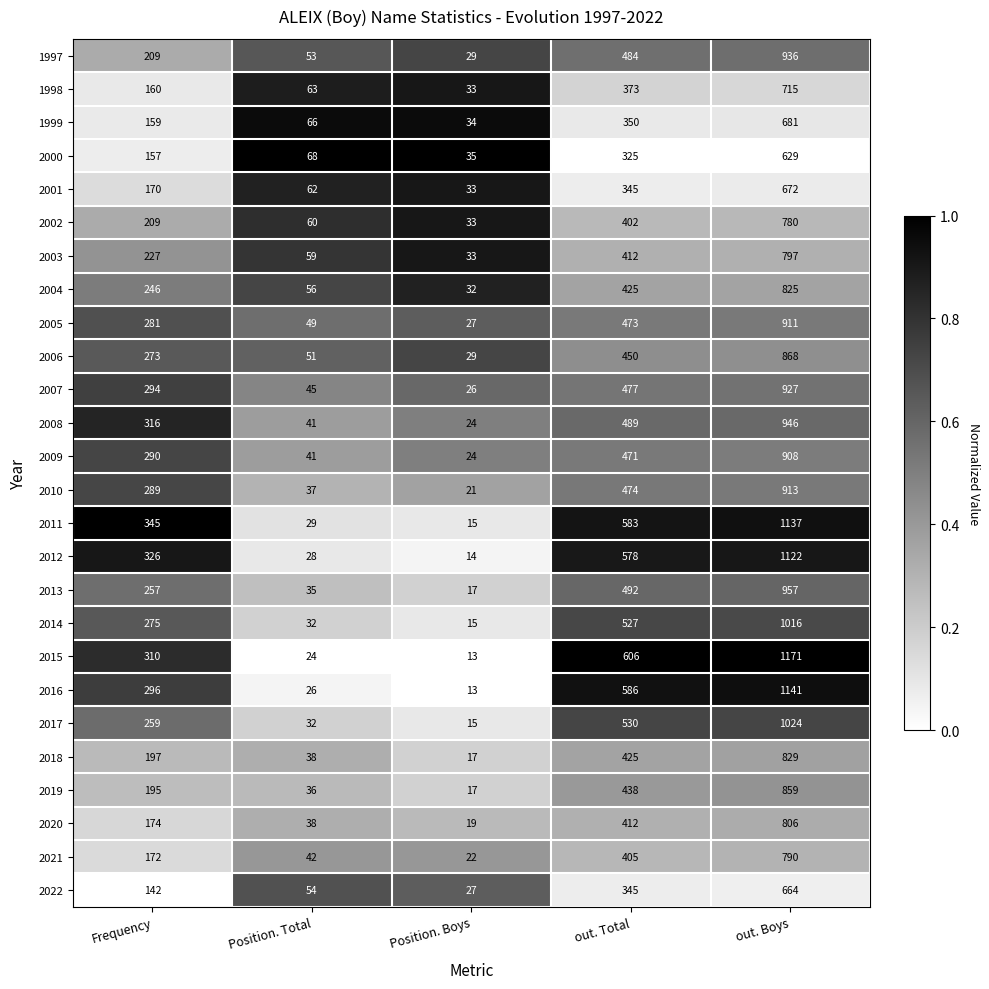

True or false: 2002 has a value of 256 at out. Total.

False